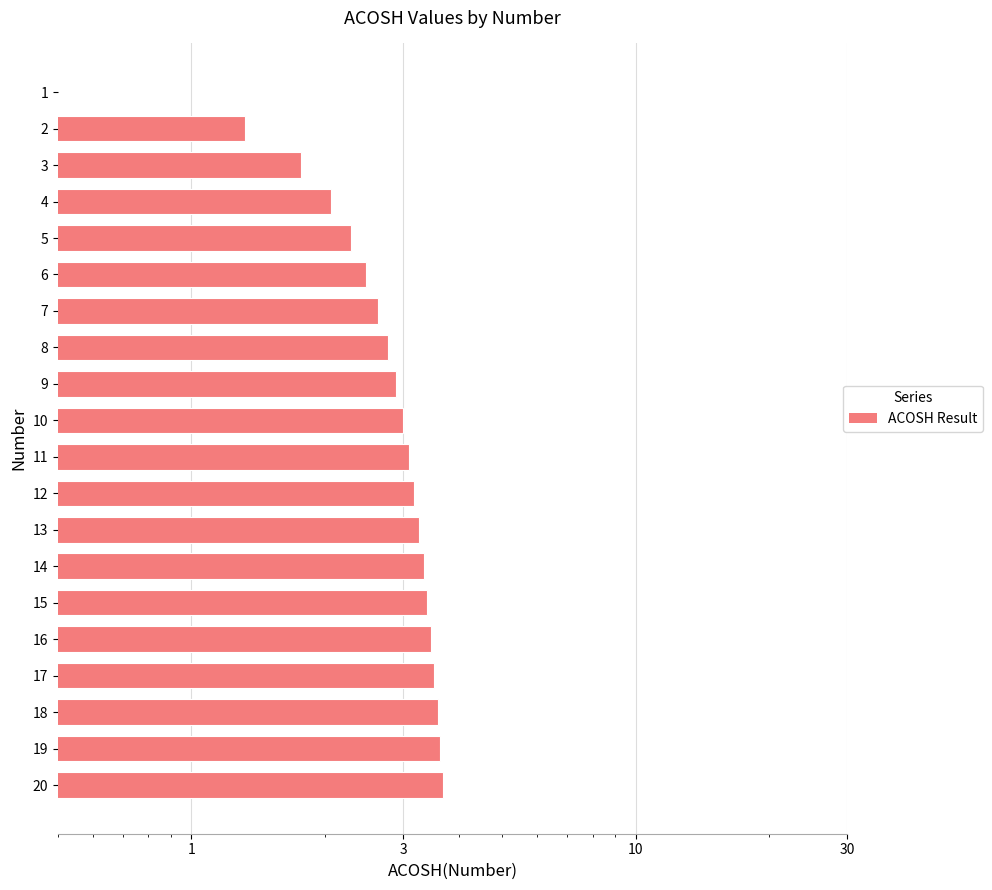

What is the value of the 16th bar from the left?

3.5